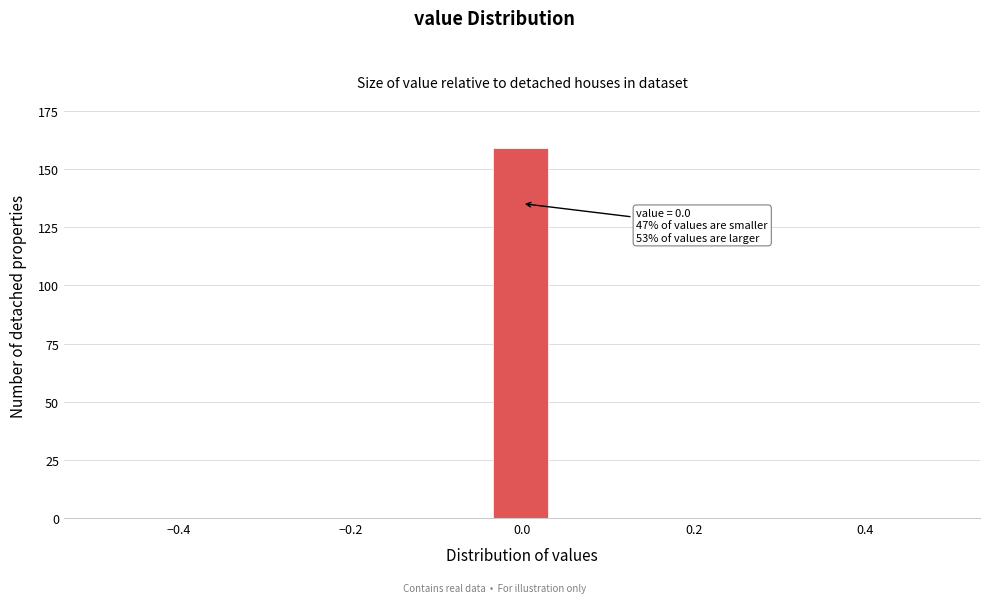

Read against the x-axis, roughly where is the centre of the tallest bar?

0.00